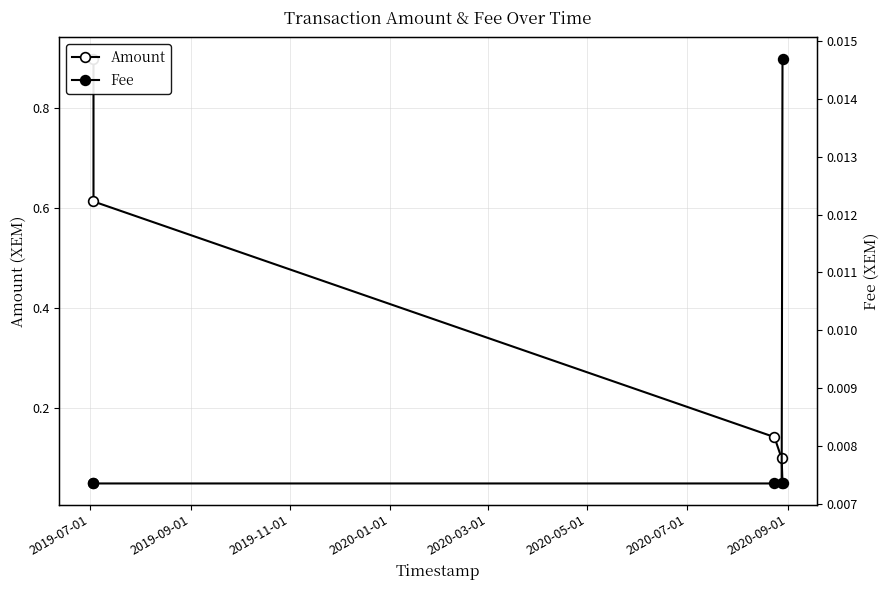

Reading left to right, list all the values displayed in this chart.

Amount: 0.9	0.6	0.1	0.1	0.1
Fee: 0.0	0.0	0.0	0.0	0.0